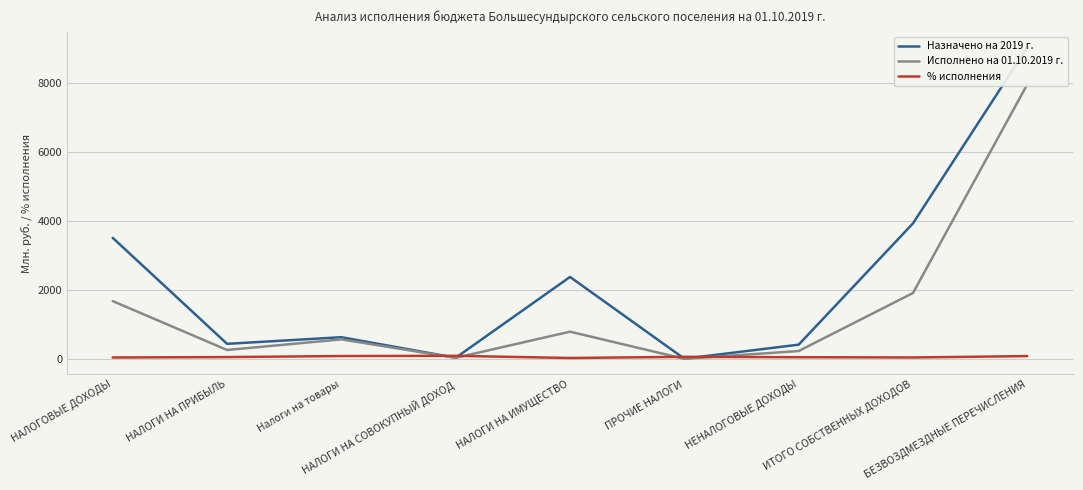

Is this an area chart (filled region under the line)?

No